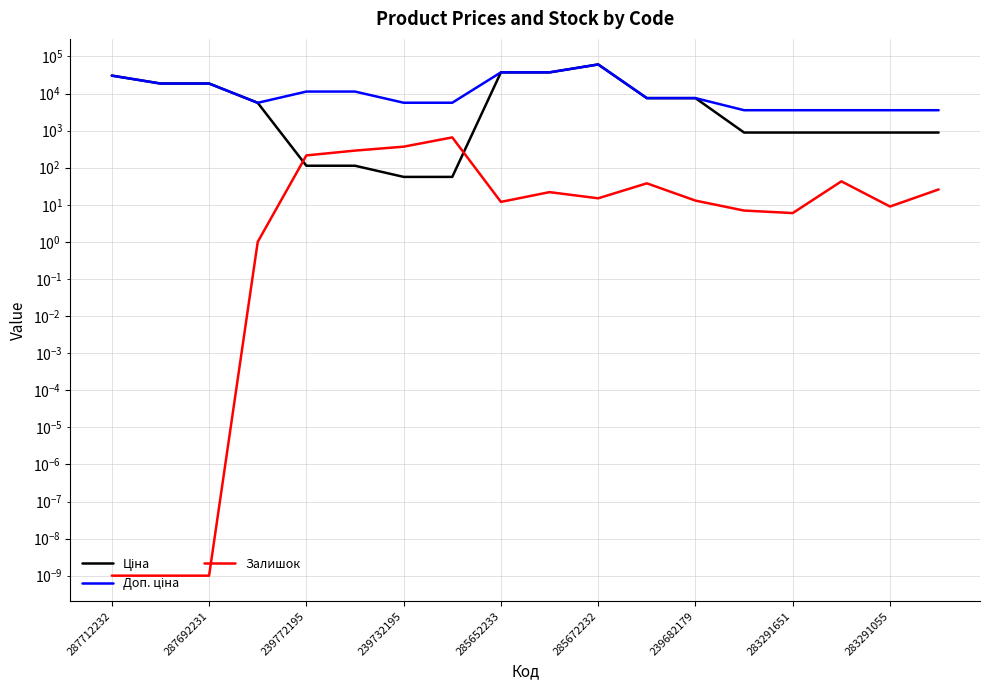

Rank the series at 285652233 from lowest to highest value.

Залишок, Ціна, Доп. ціна